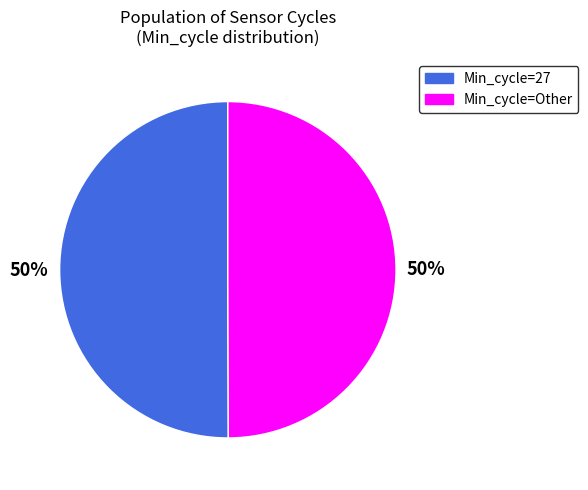

To the nearest percent, what is the average slice percentage?

50%